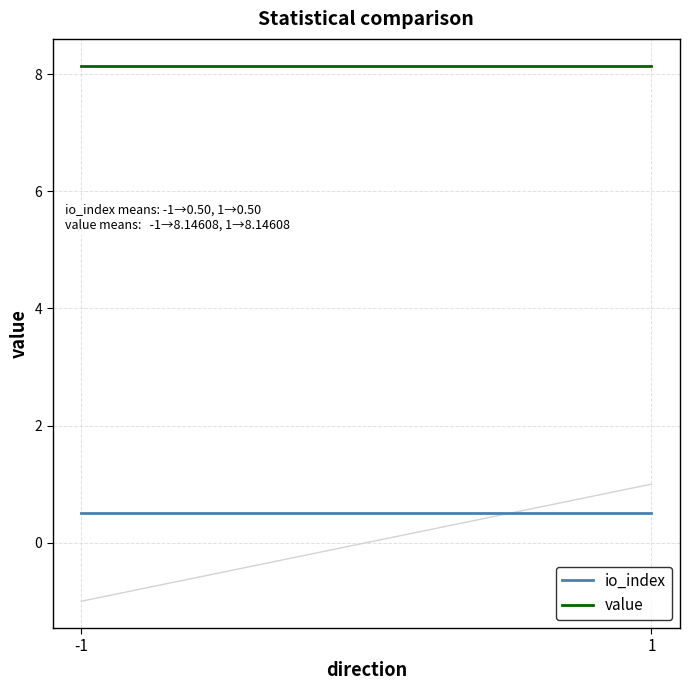

Which has a higher value, -1 or 1?

-1